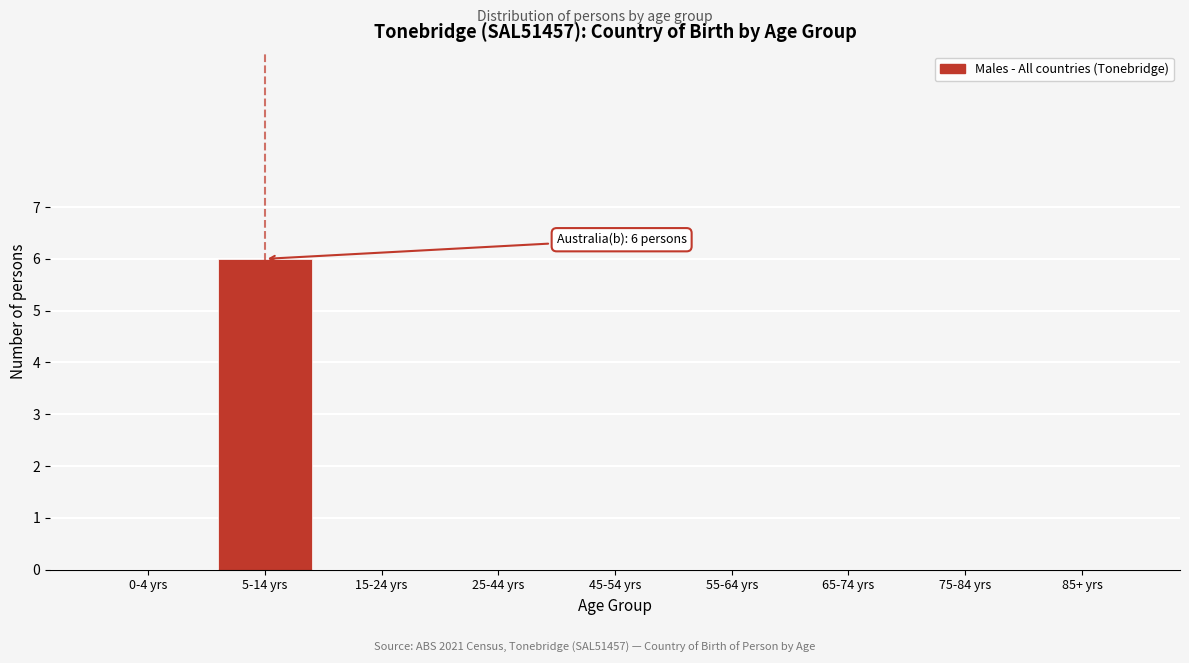

Reading right to left, transcribe all the data shown in this chart.

85+ yrs=0	75-84 yrs=0	65-74 yrs=0	55-64 yrs=0	45-54 yrs=0	25-44 yrs=0	15-24 yrs=0	5-14 yrs=6	0-4 yrs=0